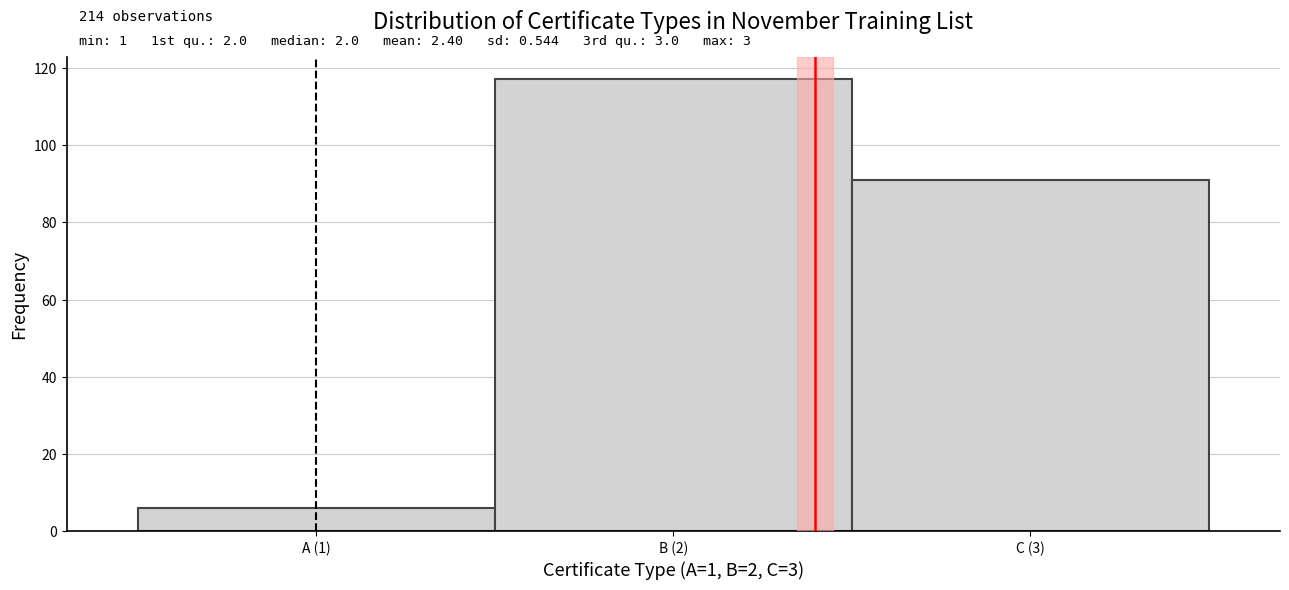

Reading left to right, list all the values displayed in this chart.

6	117	91